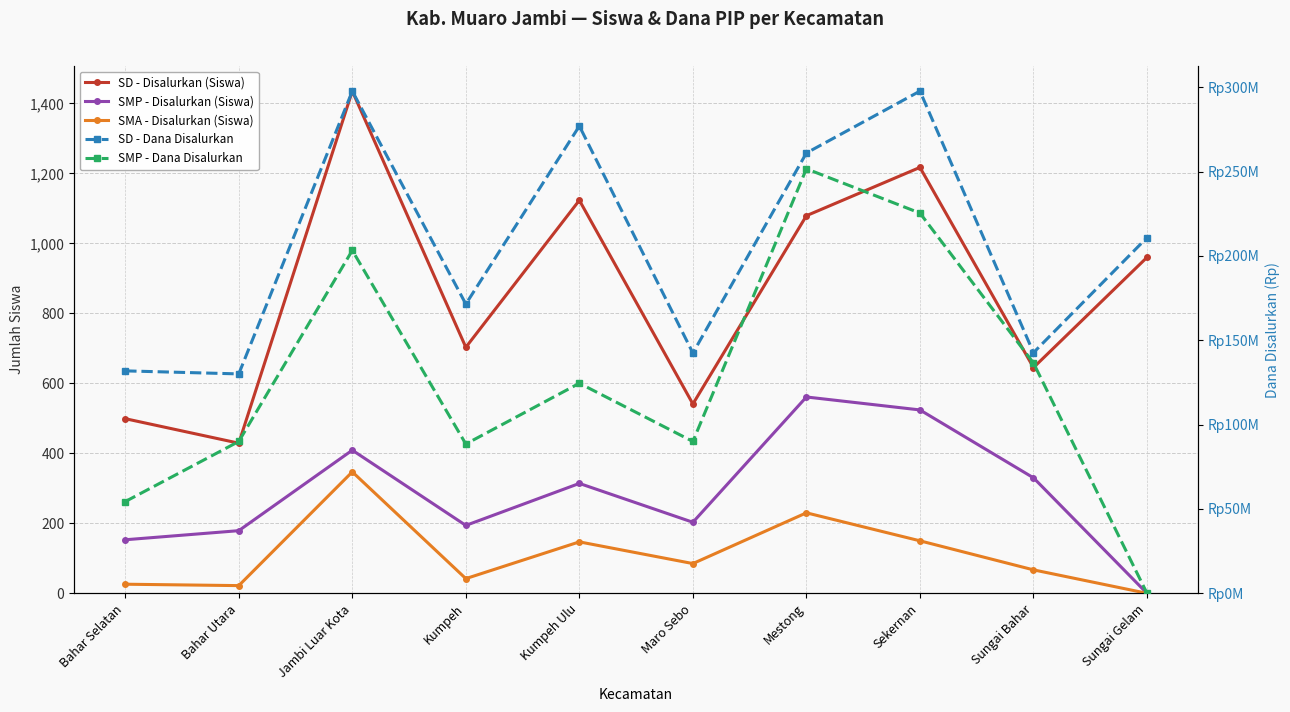

True or false: SD - Disalurkan (Siswa) and SMP - Disalurkan (Siswa) cross at least once.

False